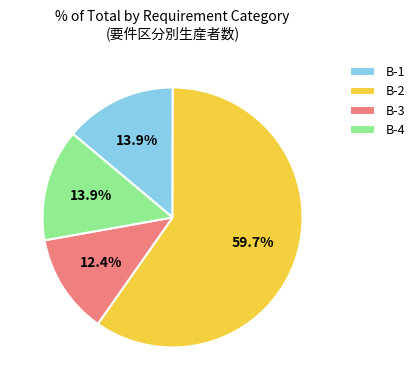

Approximately how many times larger is the value at B-4 compared to B-3?

1.1